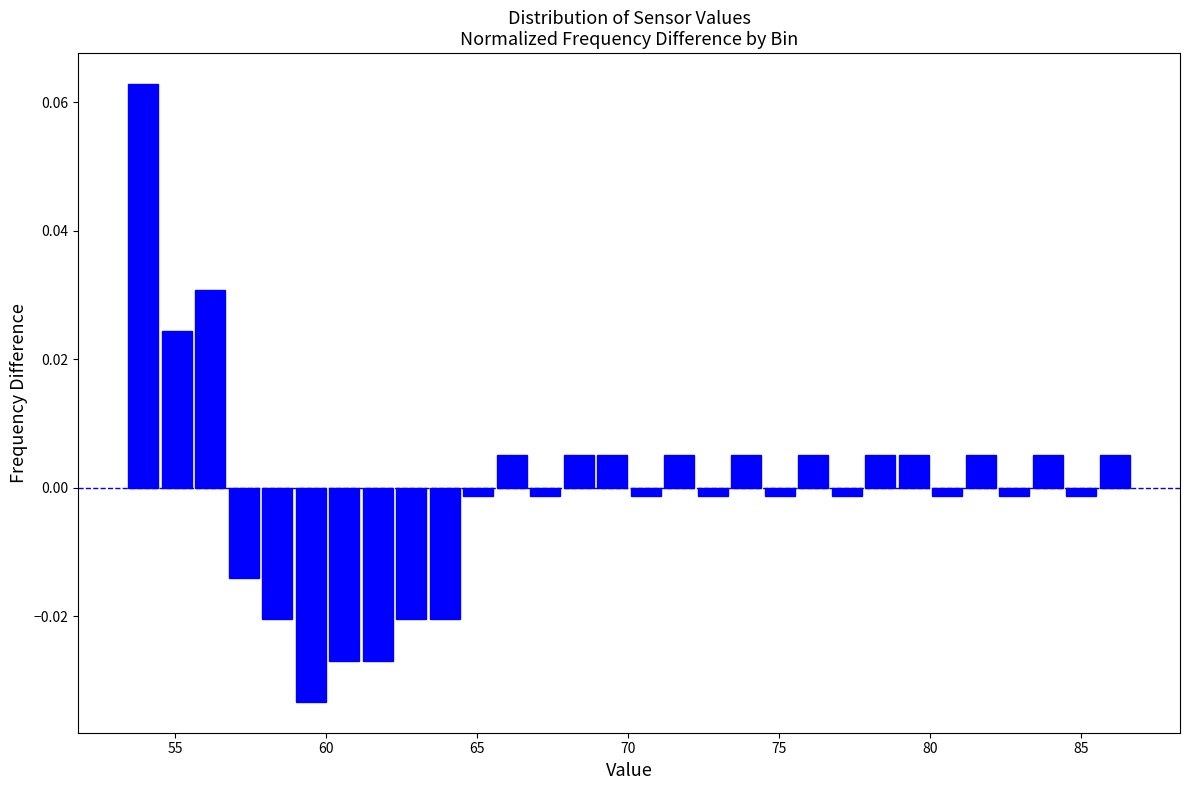

Read against the x-axis, roughly where is the centre of the tallest bar?

54.0